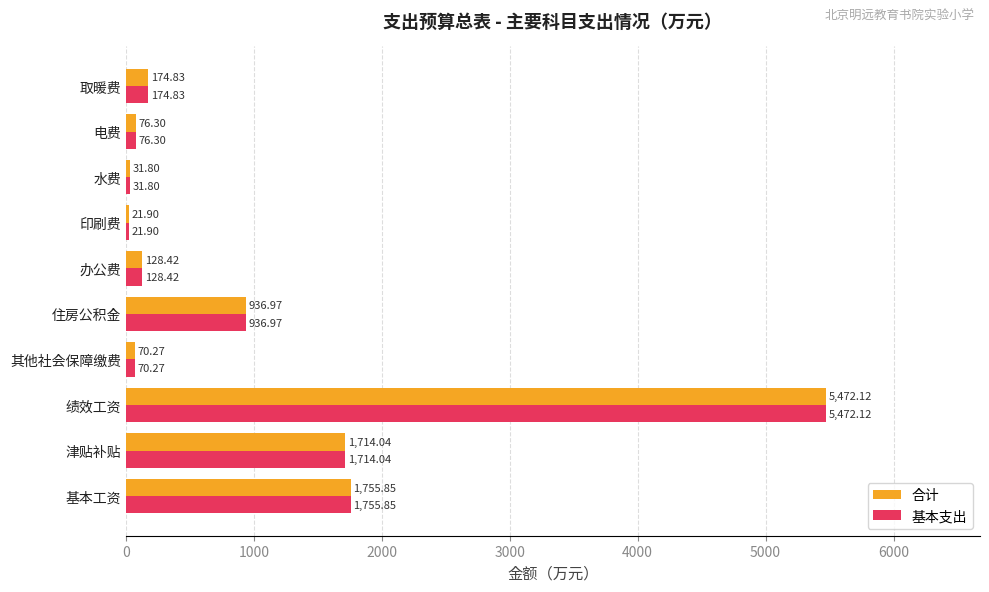

List the labels in order of 合计 value, largest first.

绩效工资, 基本工资, 津贴补贴, 住房公积金, 取暖费, 办公费, 电费, 其他社会保障缴费, 水费, 印刷费